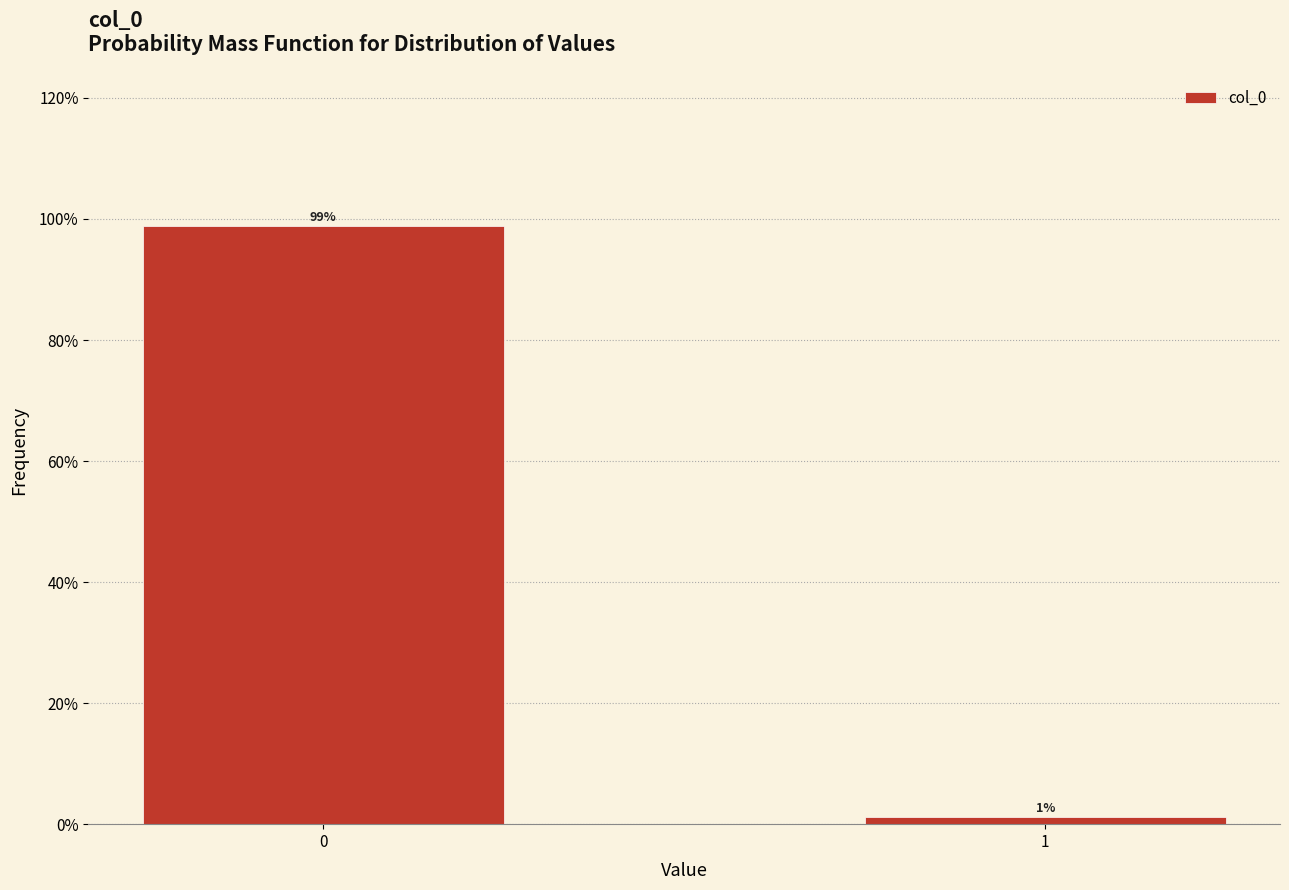

What is the sum of the values at 0 and 1?

100.0